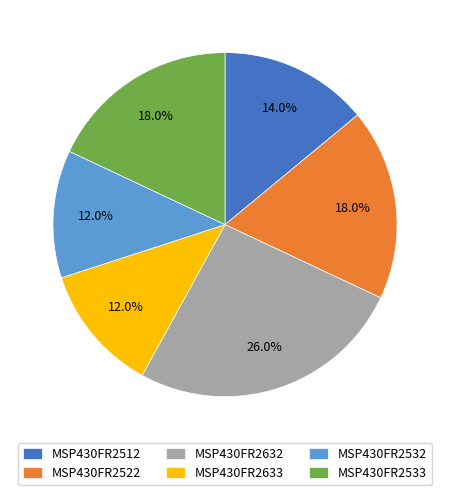

Is there a majority slice in this chart?

No